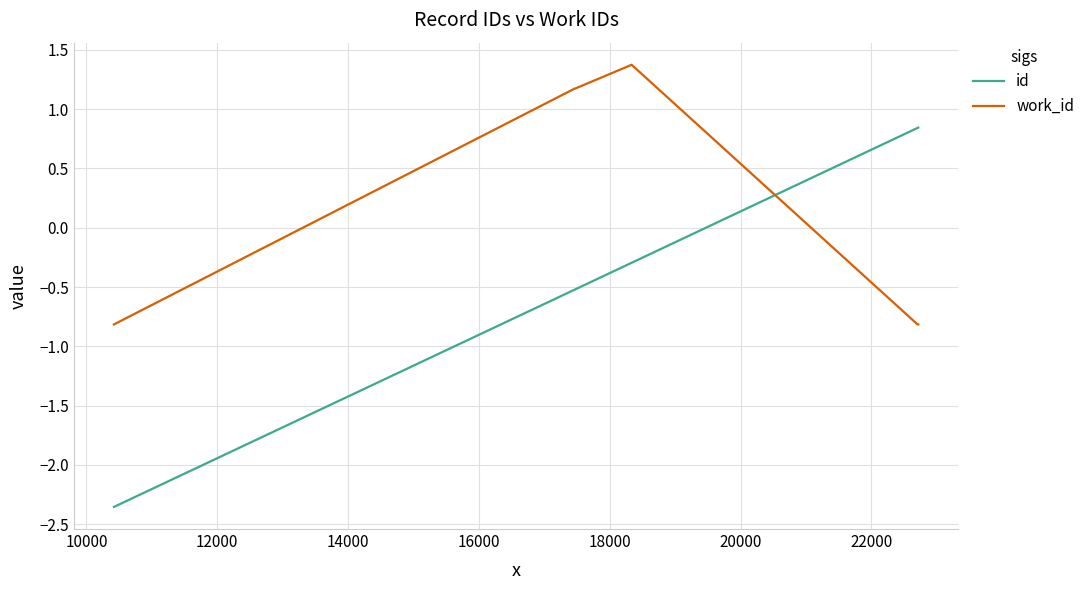

Which series has the widest spread of values?

id